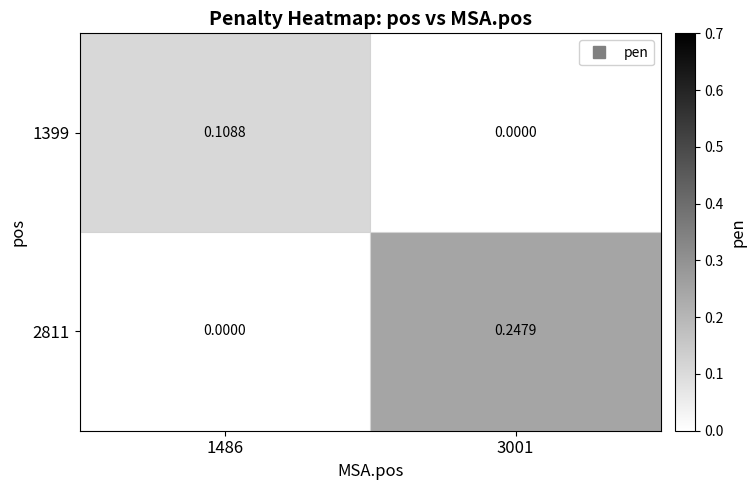

At how many categories does at least one series exceed 0?

2